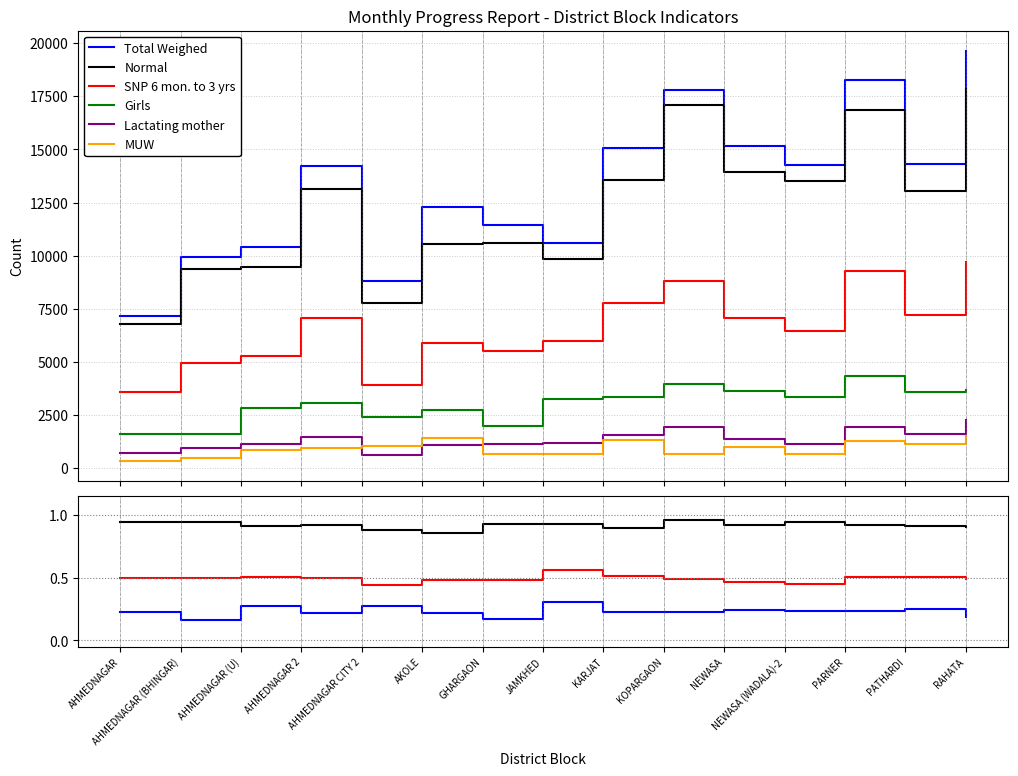

What is the approximate value of Normal at KOPARGAON?

1.0